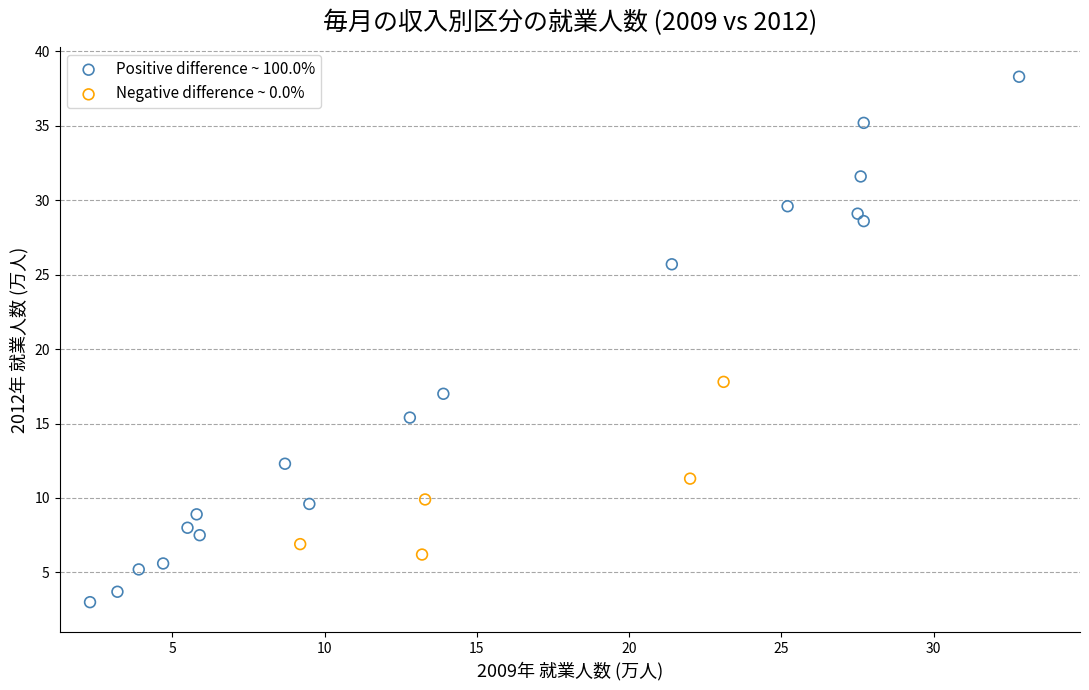

Which series reaches the maximum Y coordinate?

Positive difference ~ 100.0%